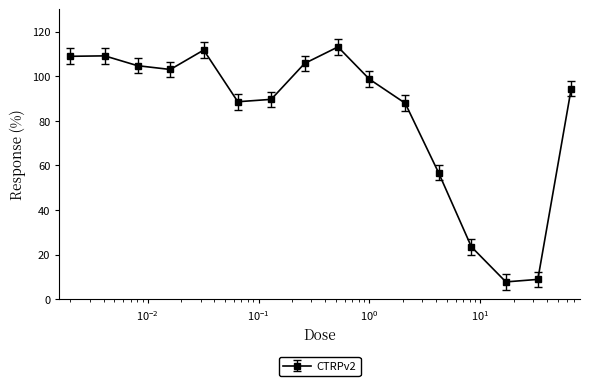

What is the value of the 6th point from the left?

88.5